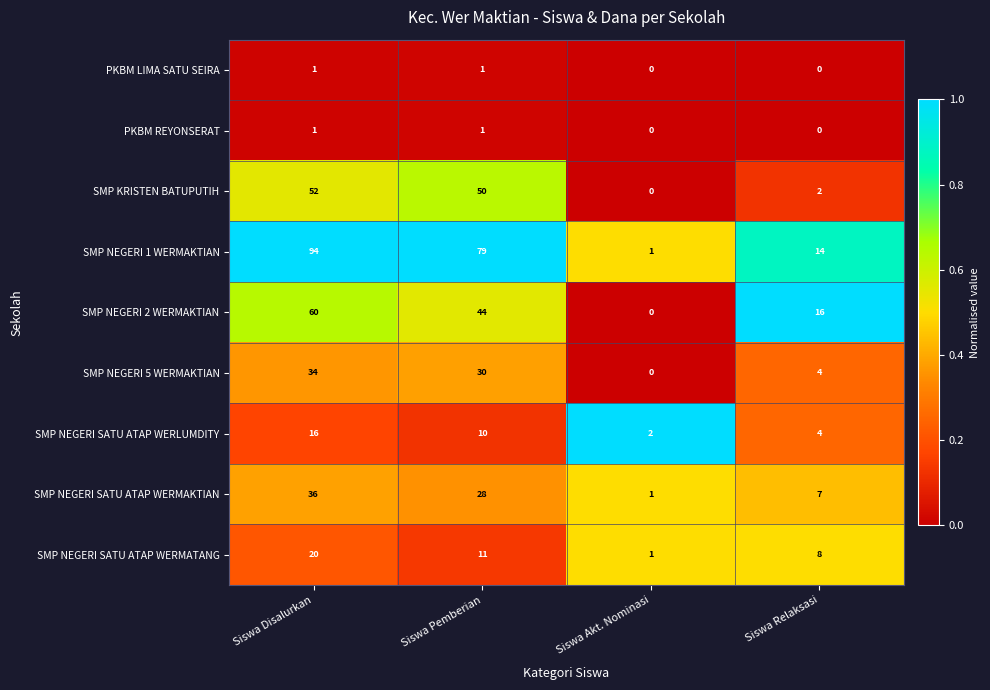

What is the difference between the highest and lowest values at Siswa Pemberian?

78